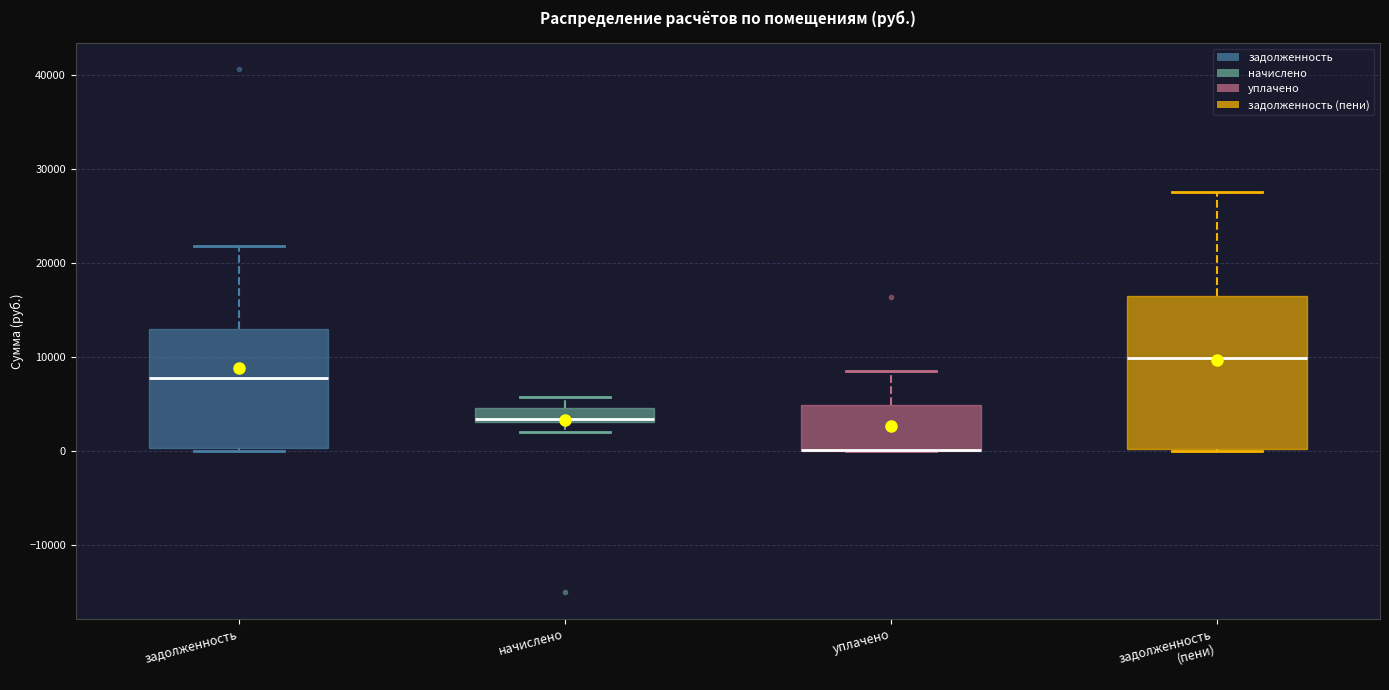

Where does the lower whisker of the box for начислено end on the y-axis? The values are not printed on the chart, so give them approximately, as read against the axis.

2000